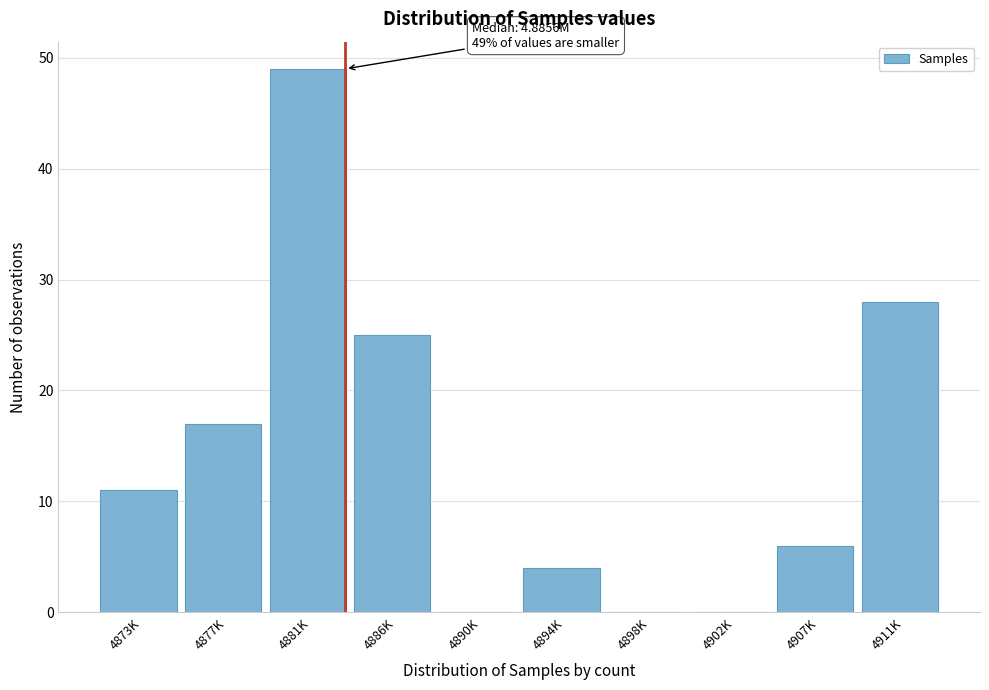

Reading right to left, transcribe all the data shown in this chart.

4911K=28	4907K=6	4902K=0	4898K=0	4894K=4	4890K=0	4886K=25	4881K=49	4877K=17	4873K=11